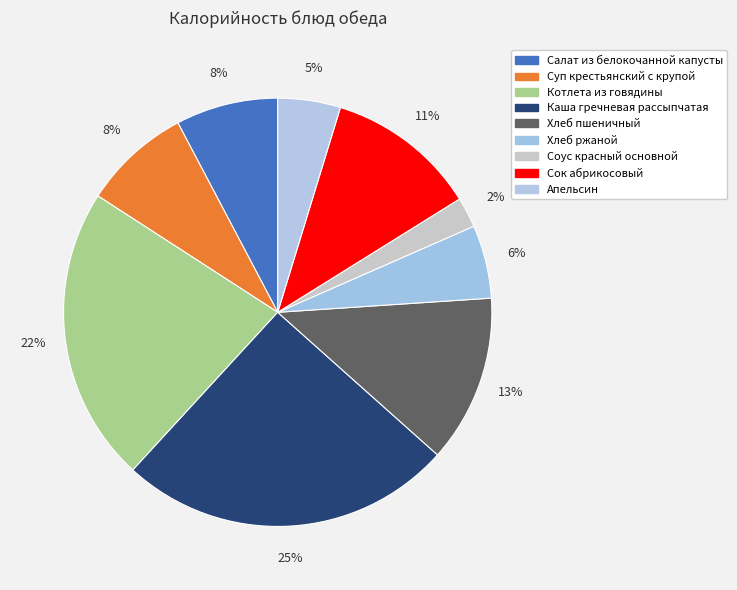

What is the smallest slice in the pie chart?

Соус красный основной